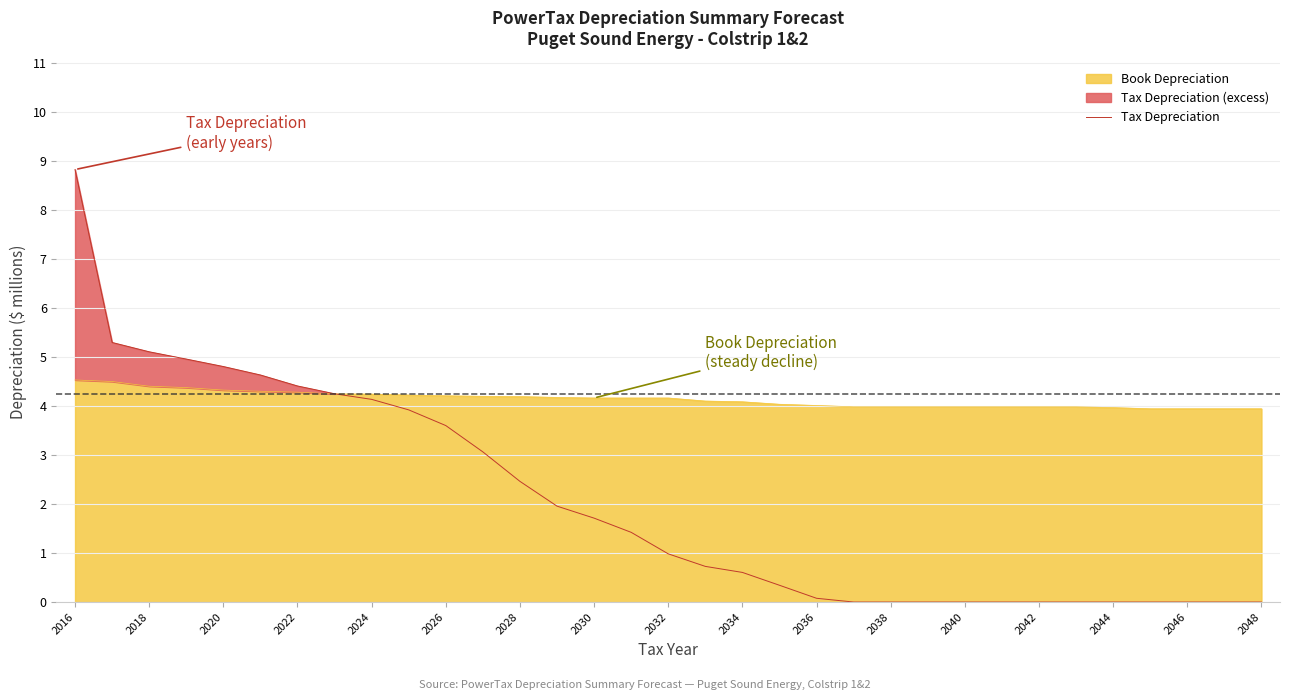

At which category does the chart reach its peak across all series?

2016